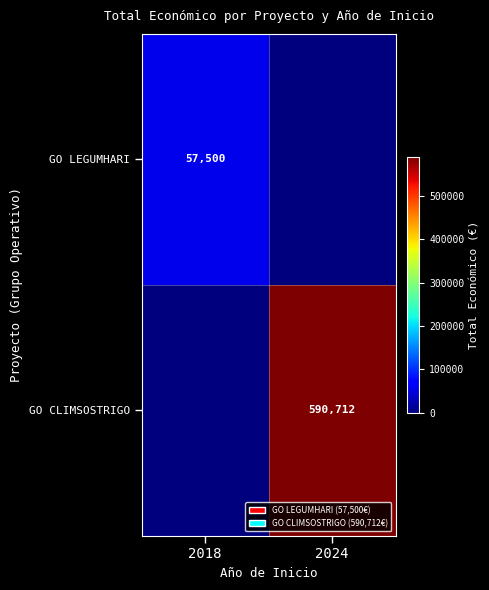

The GO LEGUMHARI series shows 57500 at 2018. True or false?

True